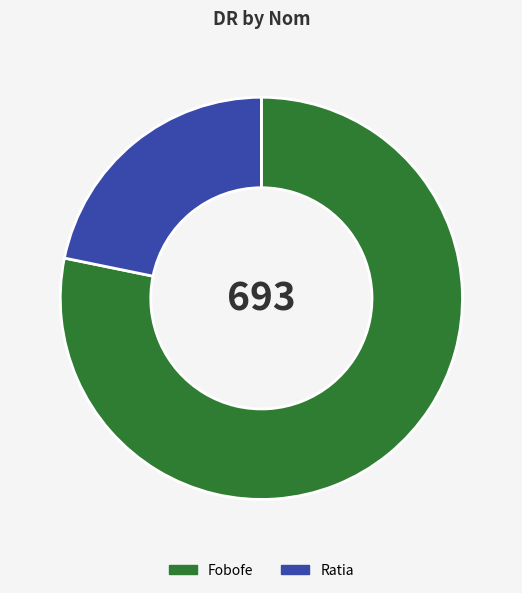

Is there any slice that represents more than half of the pie?

Yes